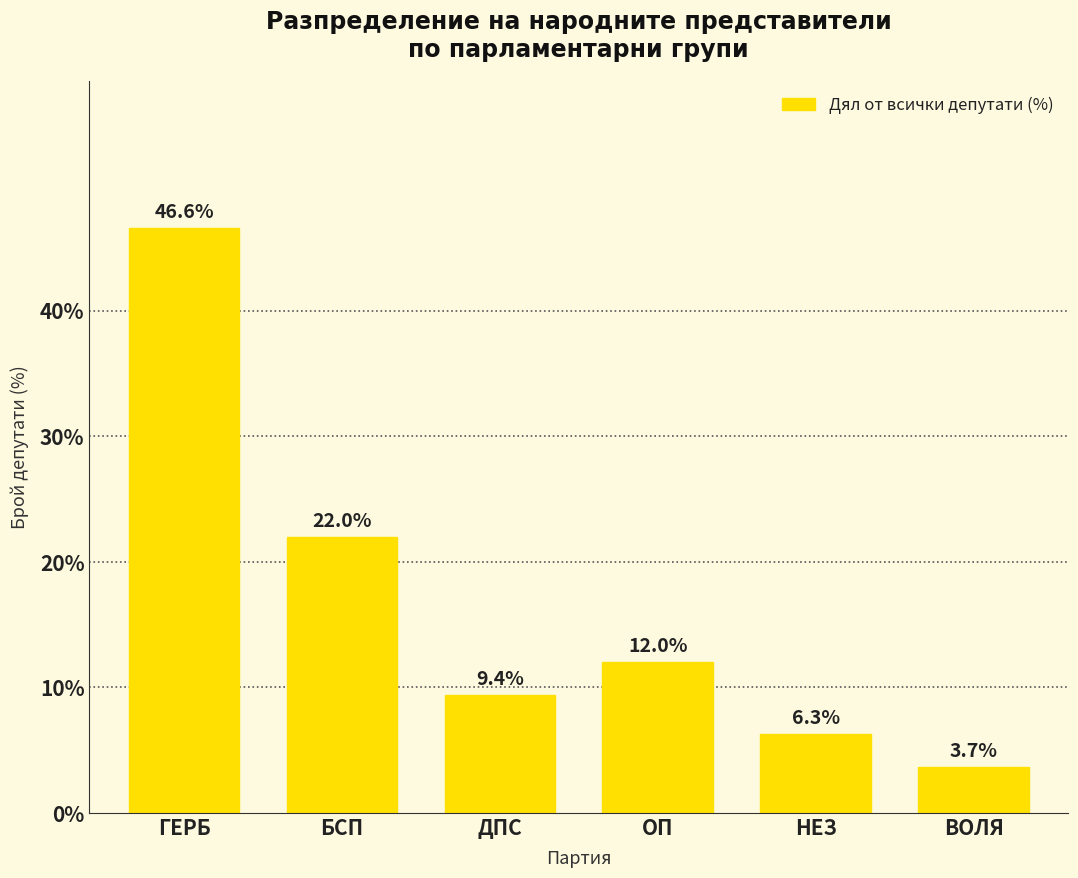

True or false: the data shows 37.3 at БСП.

False